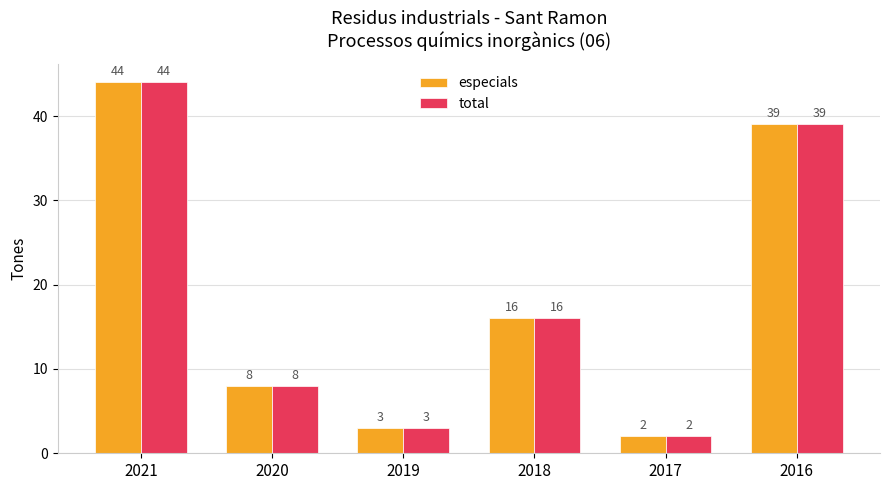

Where does the especials series first go above 16?

2021